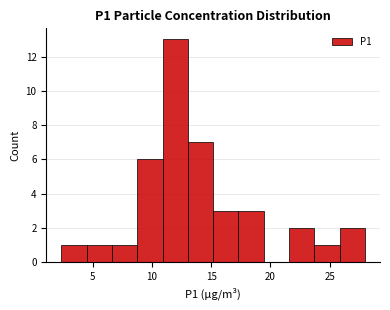

Reading left to right, transcribe this chart: for each bar, give the range it covers on the x-axis and its height. Neither the bar edges nor the heights are printed on the chart, so give them approximately, as read against the axes.

2.5 to 4.5: 1
4.5 to 6.5: 1
6.5 to 9.0: 1
9.0 to 11.0: 6
11.0 to 13.0: 13
13.0 to 15.0: 7
15.0 to 17.5: 3
17.5 to 19.5: 3
19.5 to 21.5: 0
21.5 to 23.5: 2
23.5 to 26.0: 1
26.0 to 28.0: 2